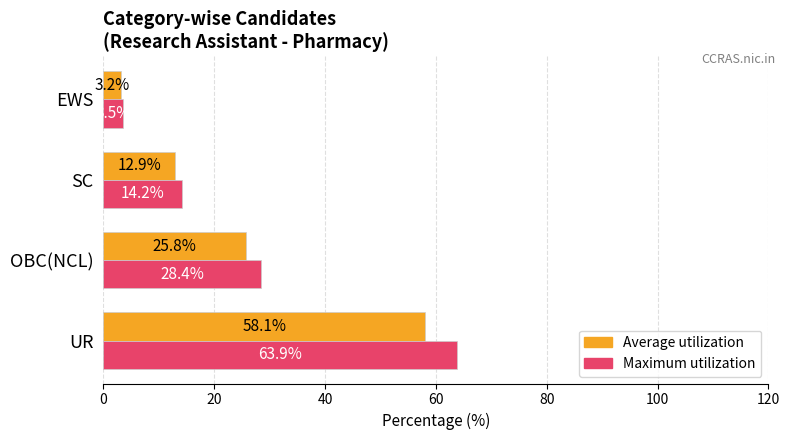

What are all the series names shown in the legend?

Average utilization, Maximum utilization